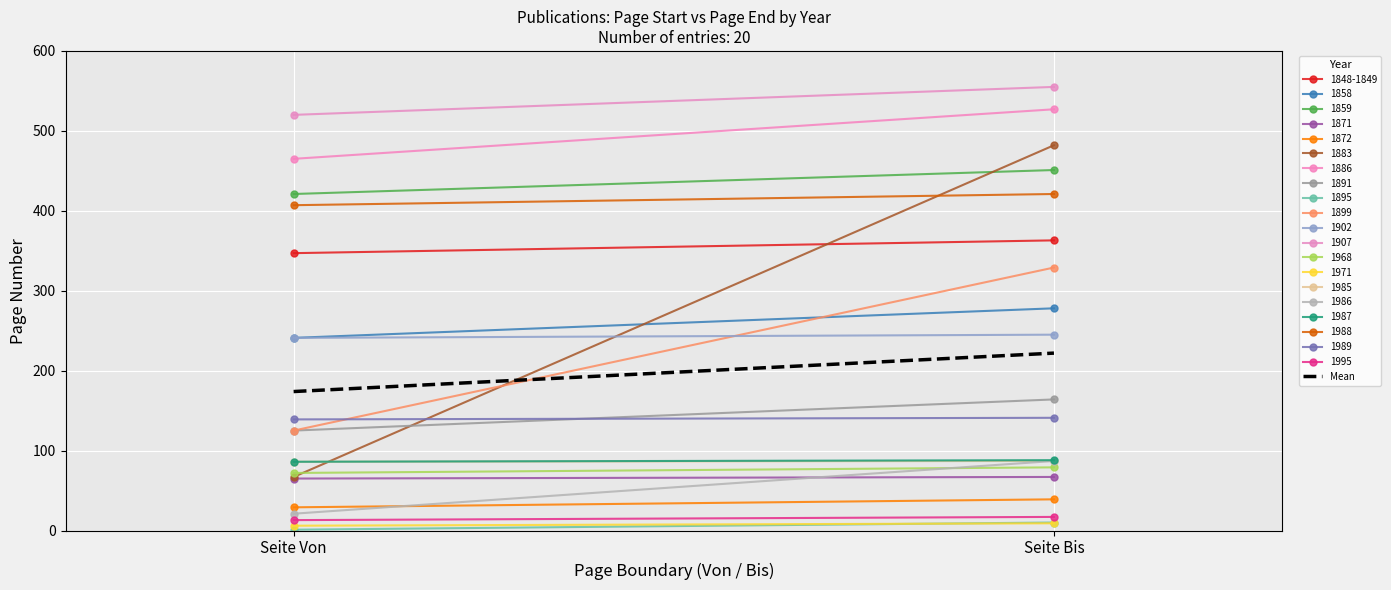

Which has a higher value, Seite Von or Seite Bis?

Seite Bis